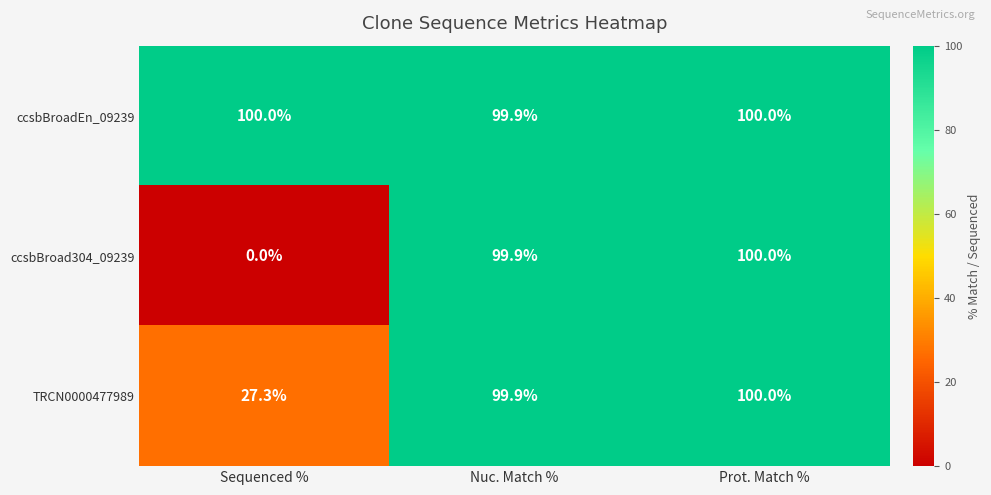

Count the ccsbBroadEn_09239 values in the range 99 to 100.

3